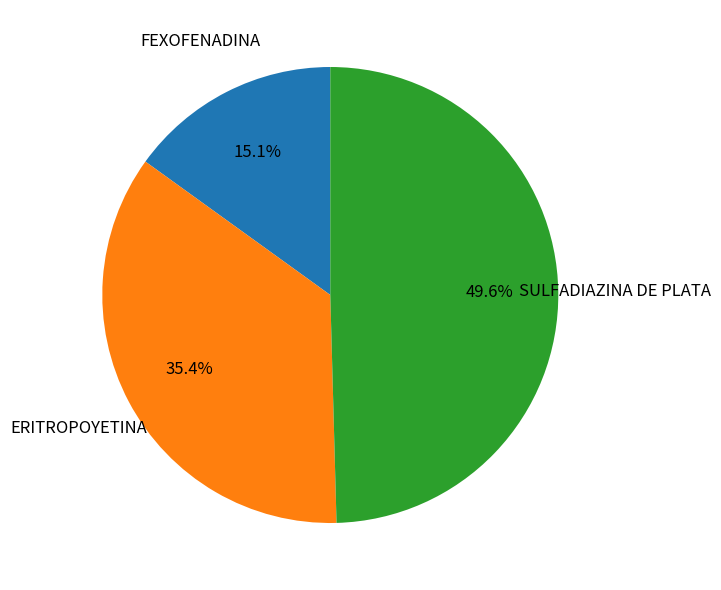

What portion of the pie excludes FEXOFENADINA?

84.9%